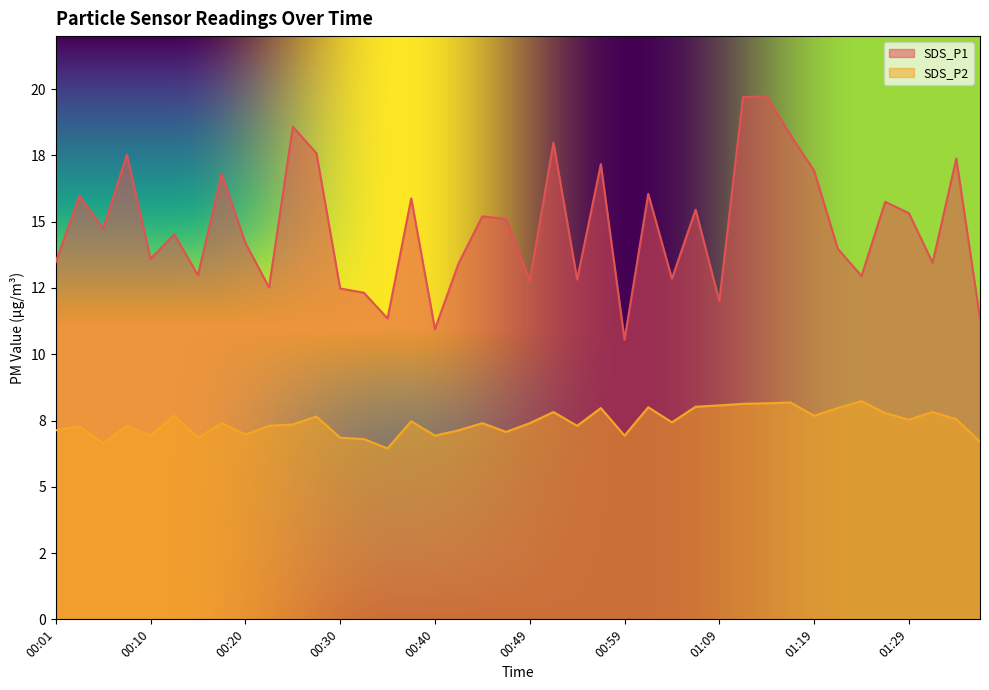

At which category is the sum across all series the highest?

01:14